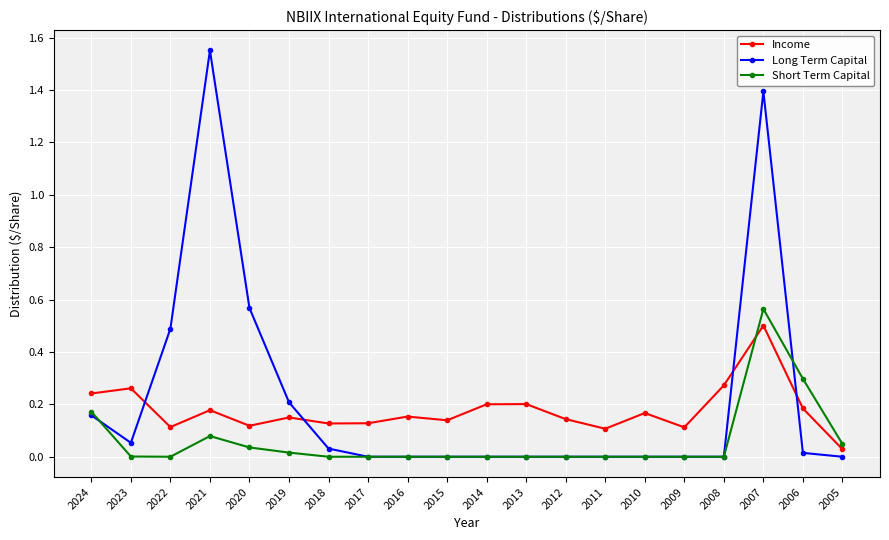

At which category is the sum across all series the highest?

2007